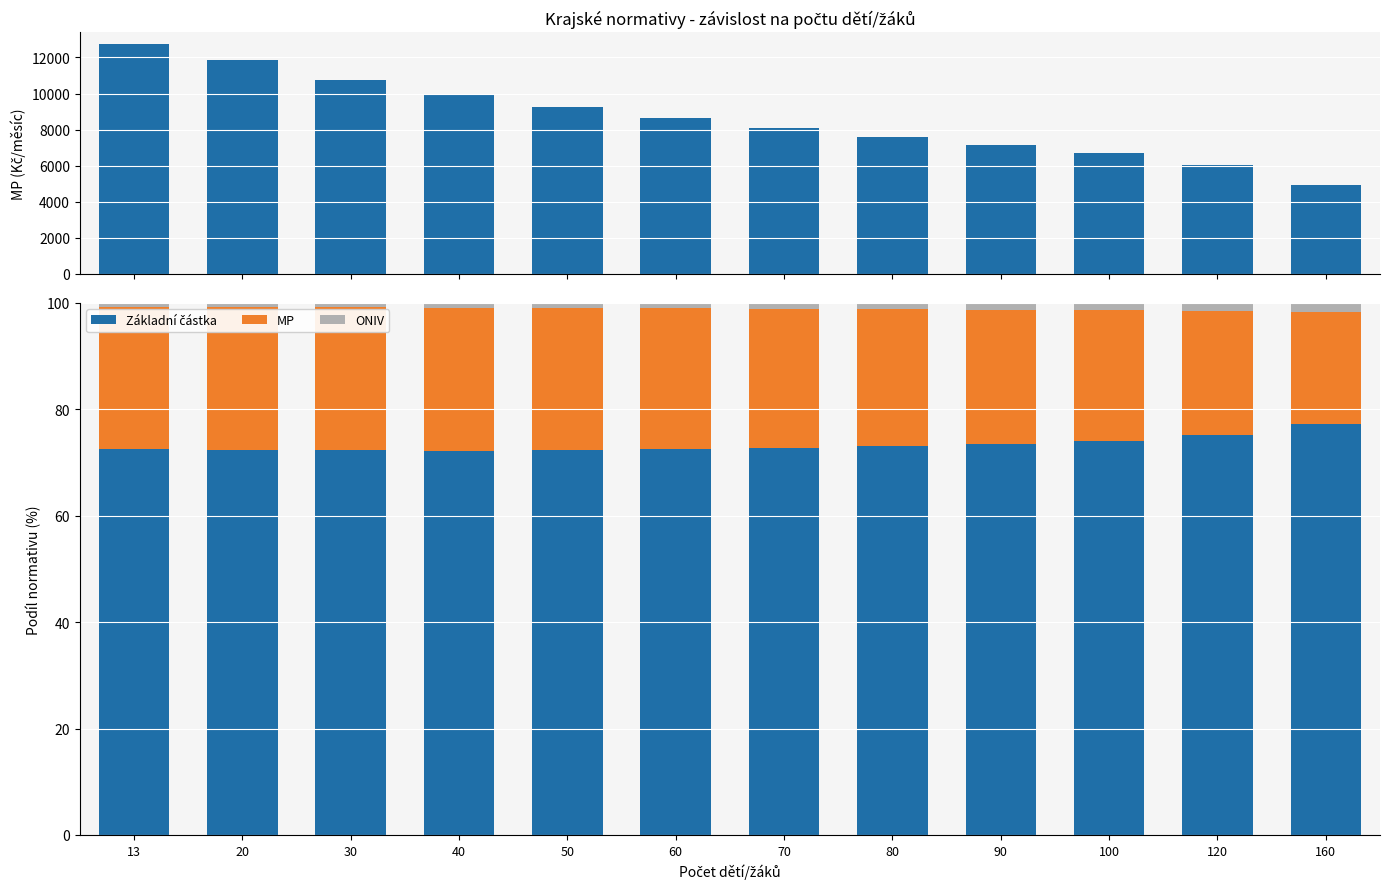

How many values in the MP series are below 26?

5